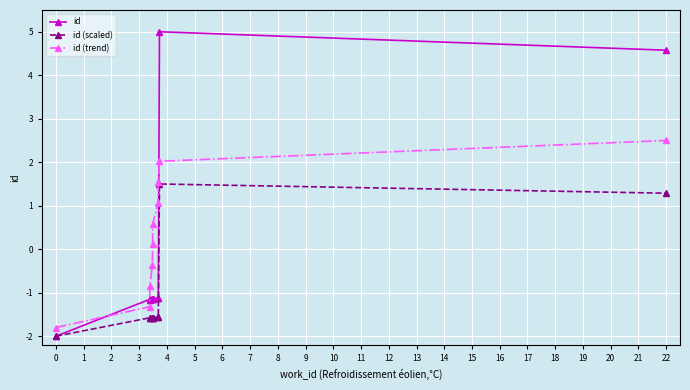

What is the greatest value displayed?

5.0